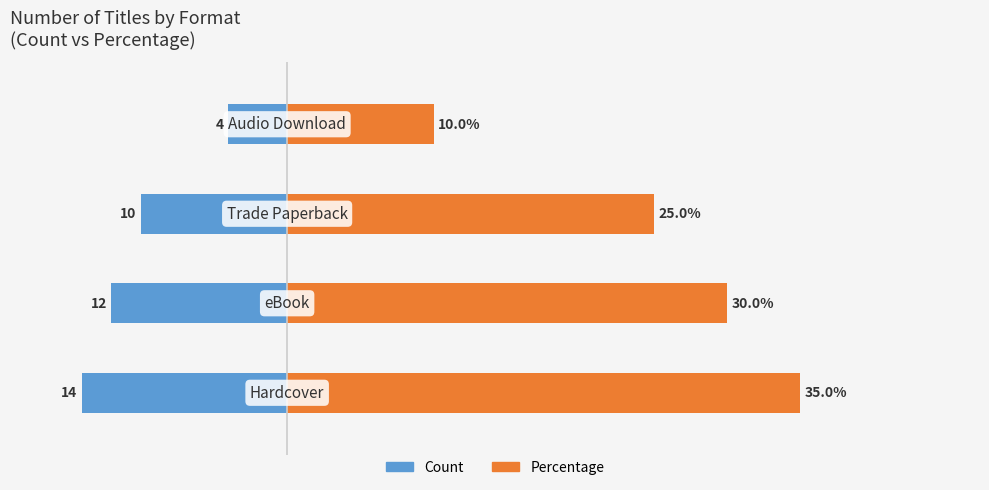

Rank the series at 10 from lowest to highest value.

Count (Left), Percentage (%)